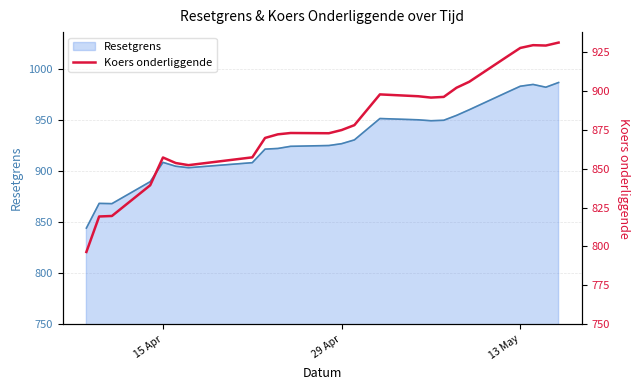

Count the number of values greater than 874.

13